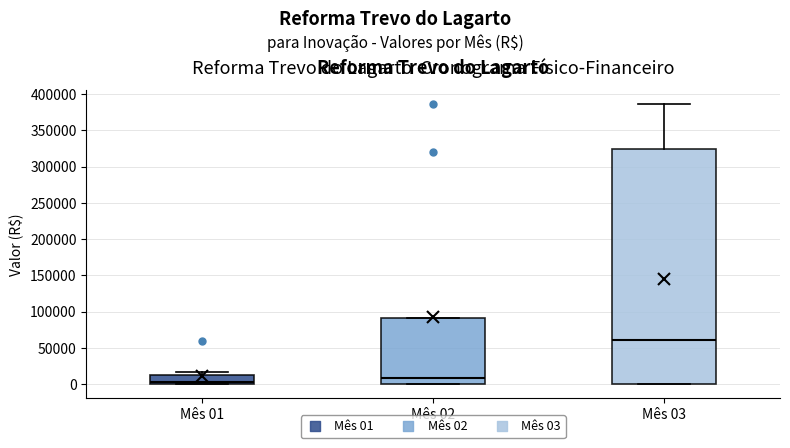

Comparing the boxes themselves (not the whiskers), which one is the tallest?

Mês 03